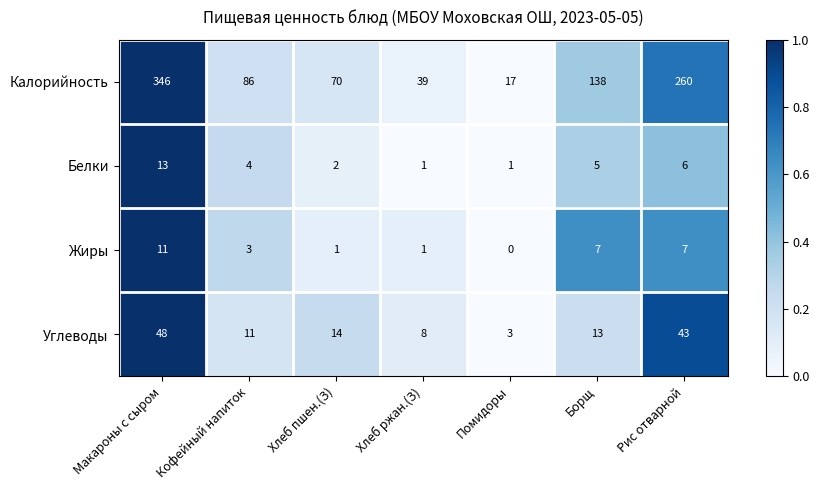

What is the maximum value shown in the chart?

346